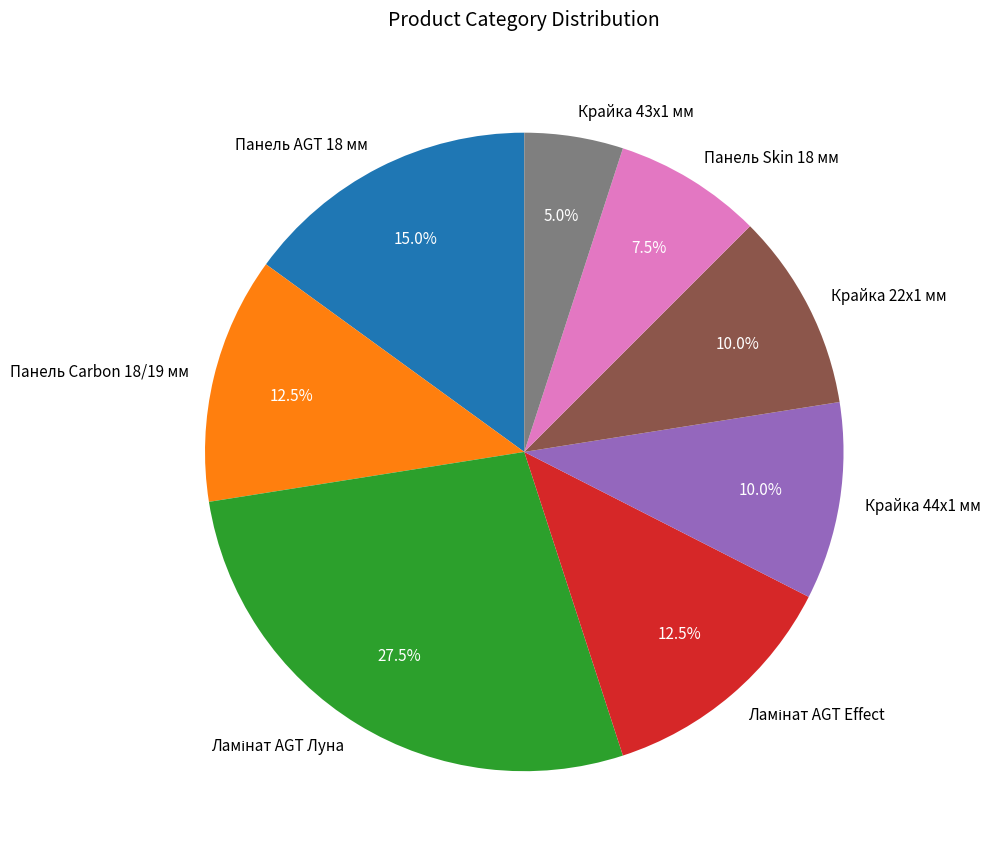

How many slices are in this pie chart?

8